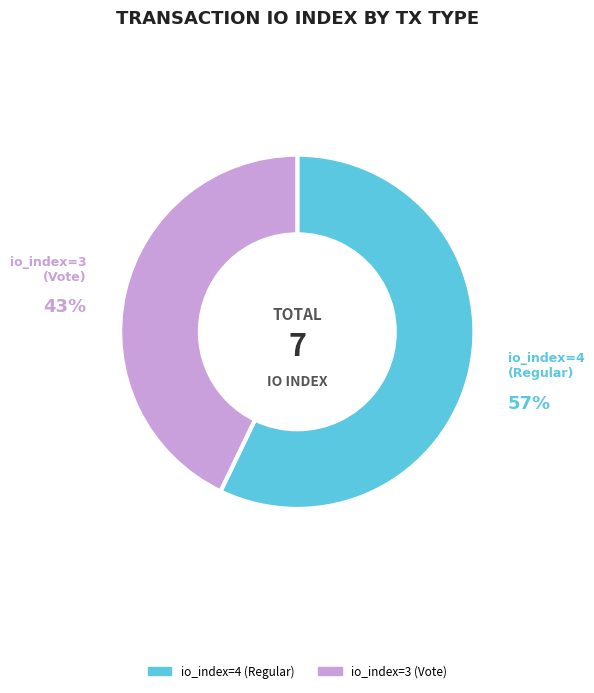

Count the number of slices in the pie.

2